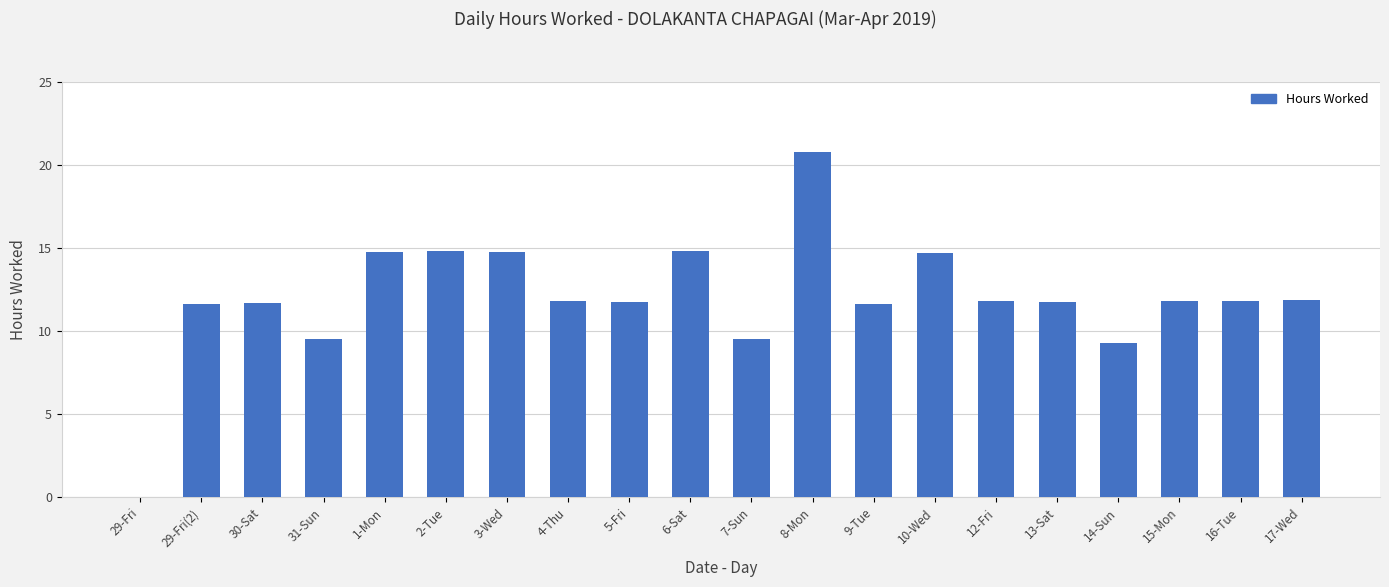

Approximately how many times larger is the value at 17-Wed compared to 29-Fri(2)?

1.0